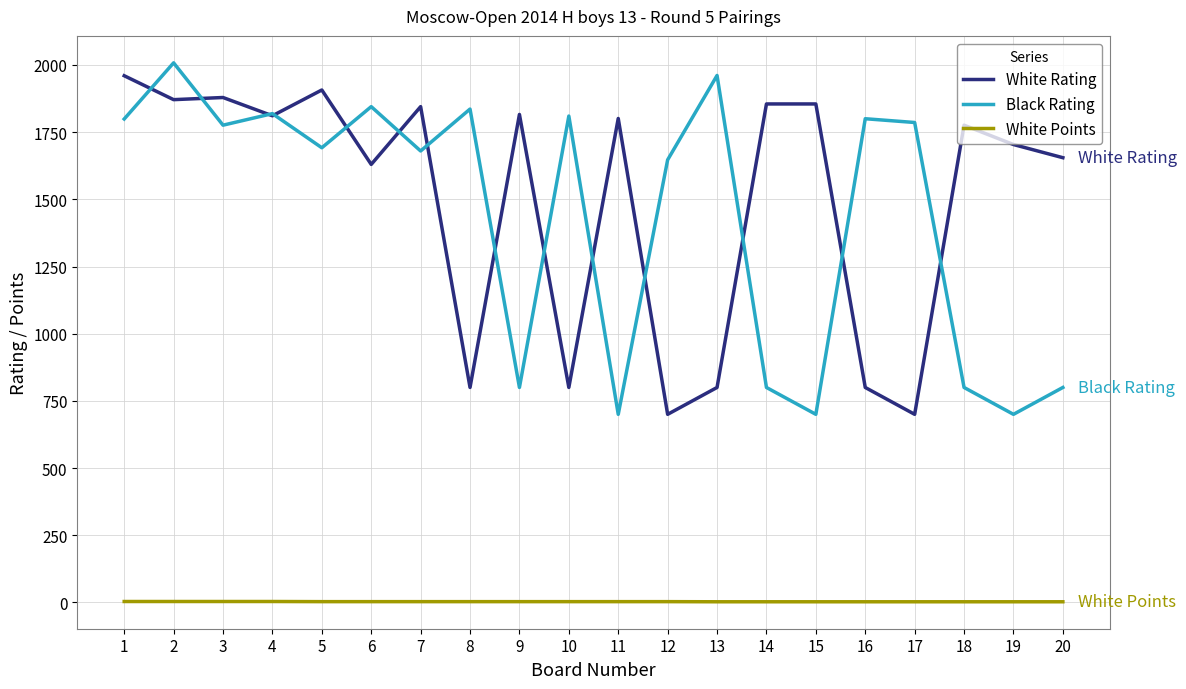

True or false: Black Rating and White Points intersect in this chart.

False